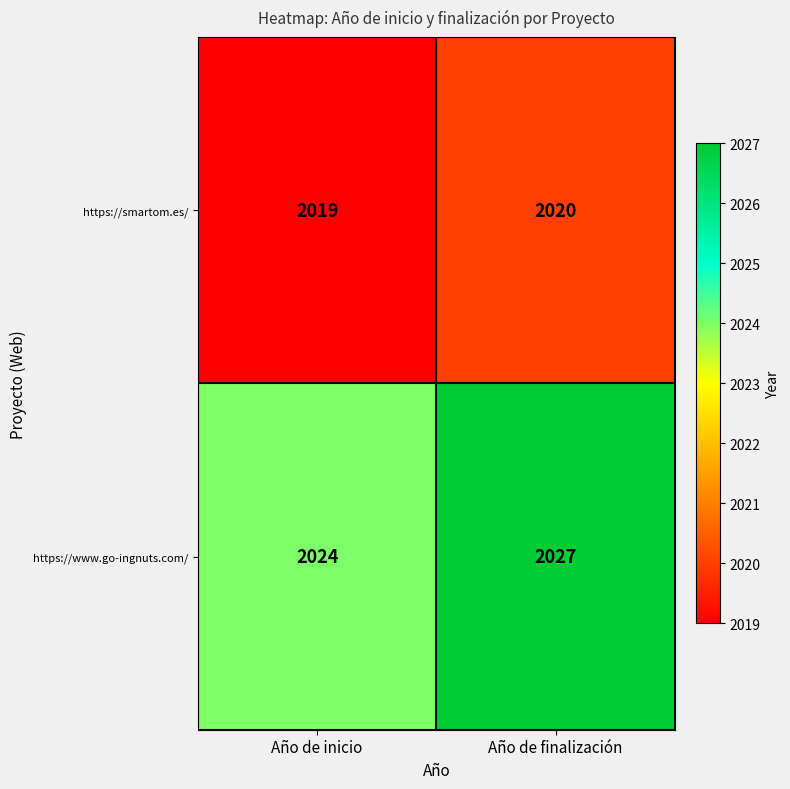

Which series has the largest total across all categories?

https://www.go-ingnuts.com/